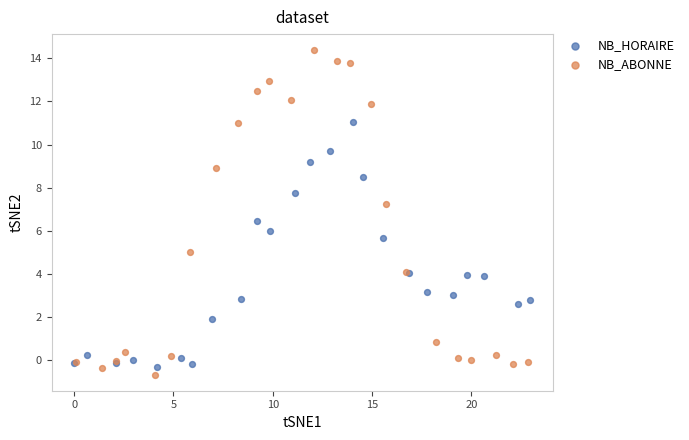

Which series reaches the maximum Y coordinate?

NB_ABONNE